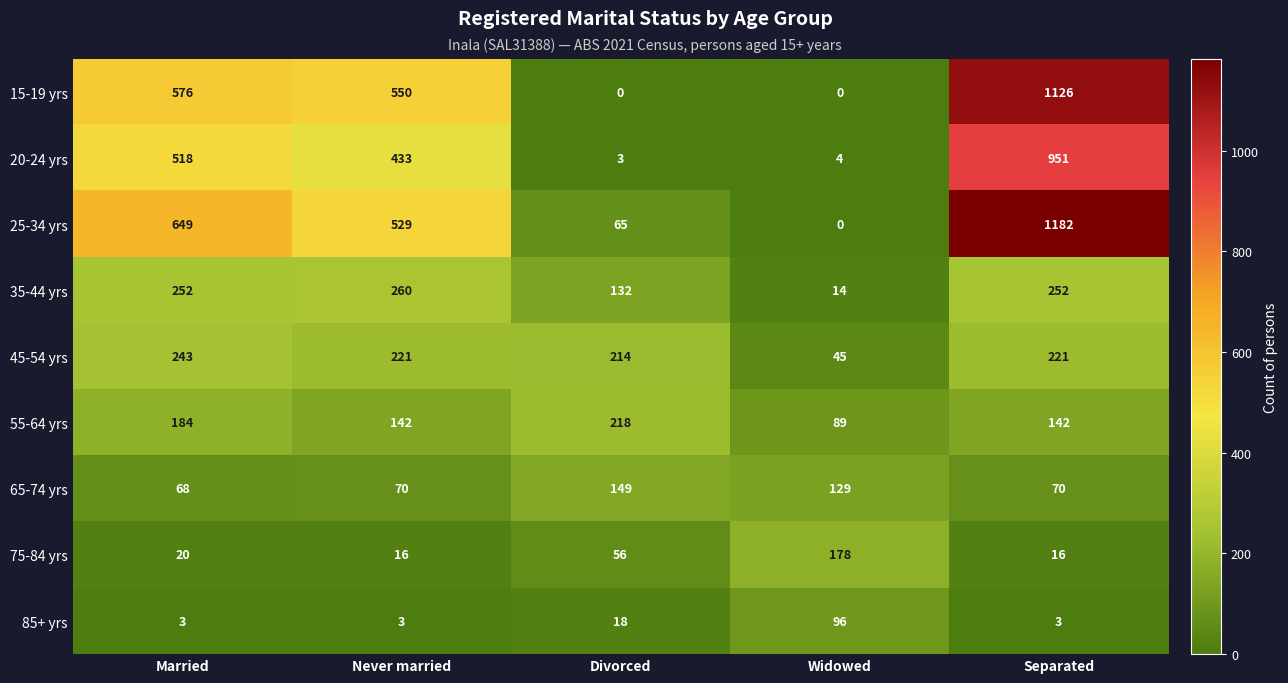

Rank the series at Married from lowest to highest value.

85+ yrs, 75-84 yrs, 65-74 yrs, 55-64 yrs, 45-54 yrs, 35-44 yrs, 20-24 yrs, 15-19 yrs, 25-34 yrs